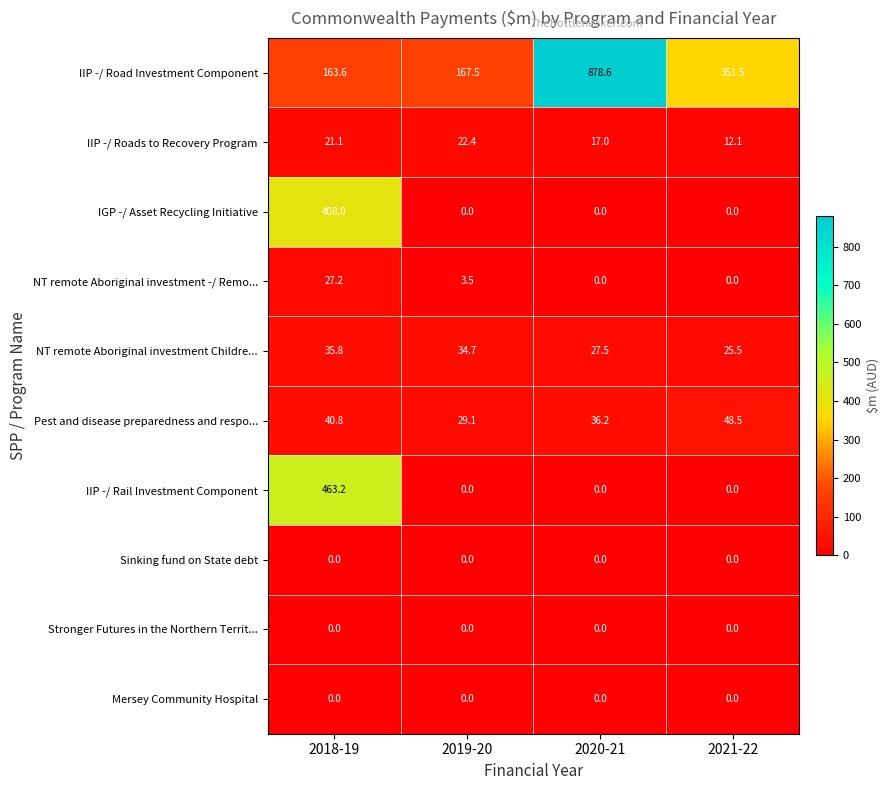

Rank the categories by NT remote Aboriginal investment Childre... value from lowest to highest.

2021-22, 2020-21, 2019-20, 2018-19